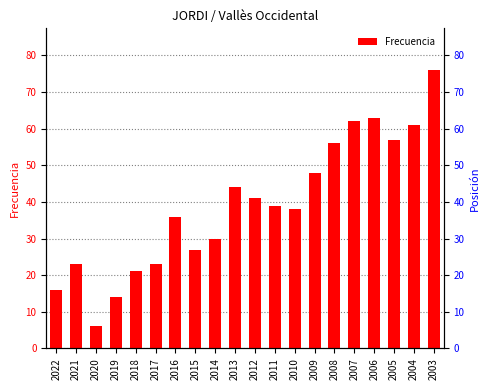

Reading left to right, extract all data points from this chart.

2022=16	2021=23	2020=6	2019=14	2018=21	2017=23	2016=36	2015=27	2014=30	2013=44	2012=41	2011=39	2010=38	2009=48	2008=56	2007=62	2006=63	2005=57	2004=61	2003=76